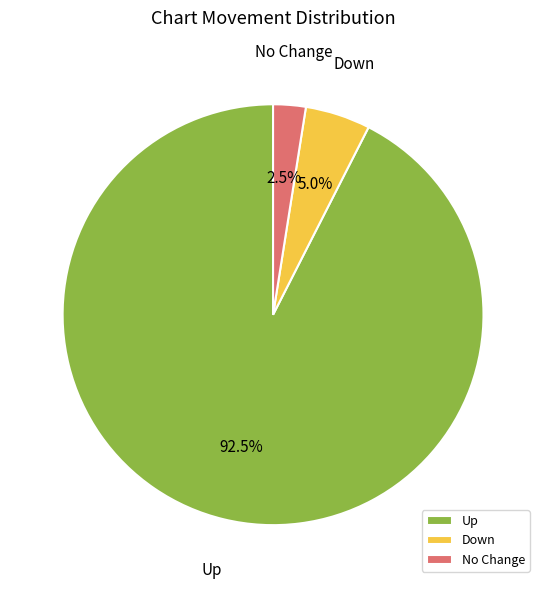

Is there a majority slice in this chart?

Yes